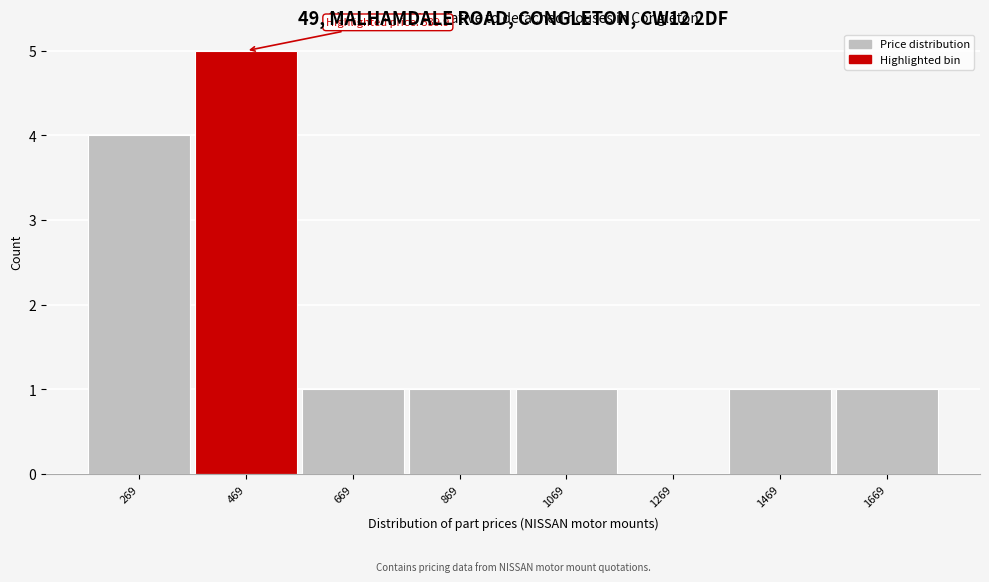

Over which range of the x-axis is the bar tallest?

360 to 560